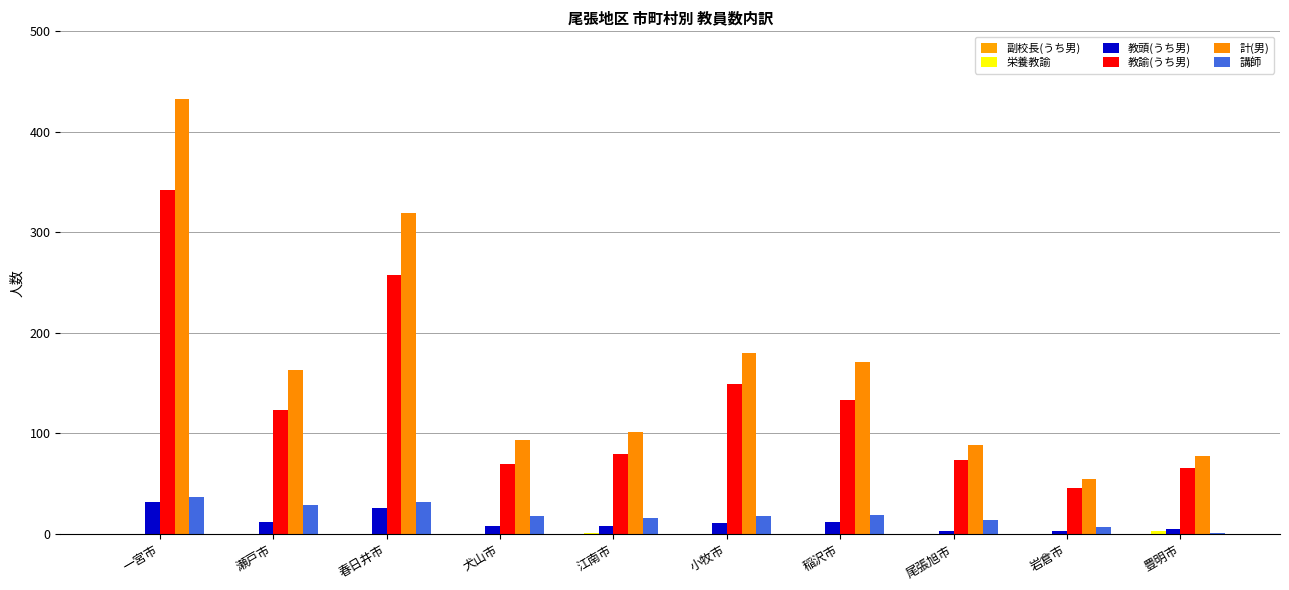

Which has a higher value, 豊明市 or 春日井市?

豊明市